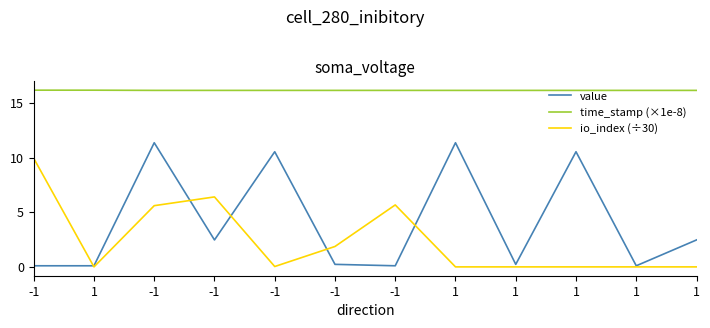

What is the difference between the second highest and minimum values in the io_index (÷30) series?

6.4